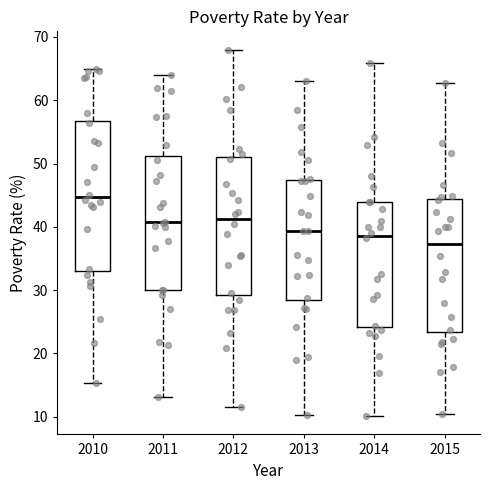

Where is the lower edge of the box at x = 2010 on the y-axis? The values are not printed on the chart, so give them approximately, as read against the axis.

33